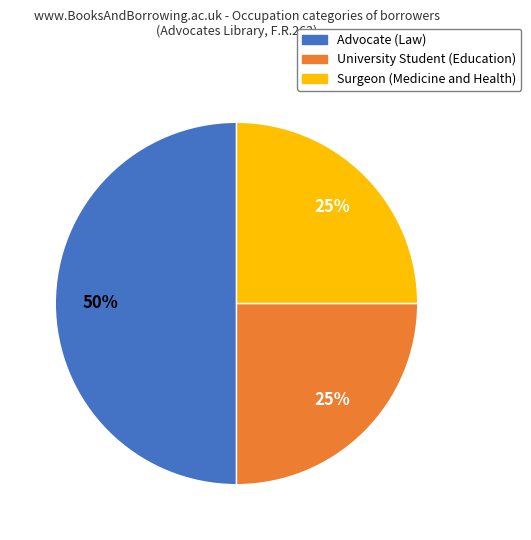

To the nearest percent, what is the difference between the largest and smallest slice percentages?

25%